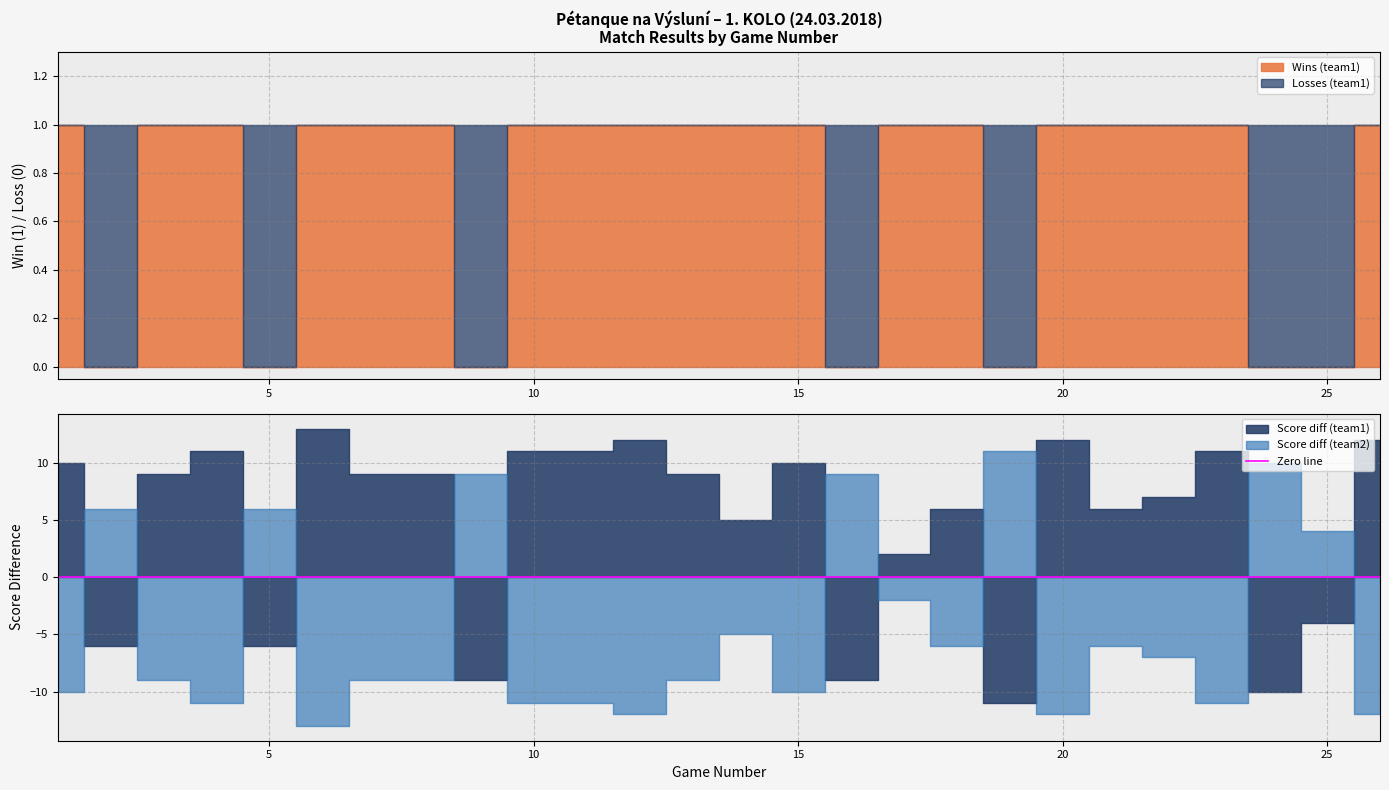

List the labels in order of Wins (team1) value, smallest first.

2, 5, 9, 16, 19, 24, 25, 1, 3, 4, 6, 7, 8, 10, 11, 12, 13, 14, 15, 17, 18, 20, 21, 22, 23, 26